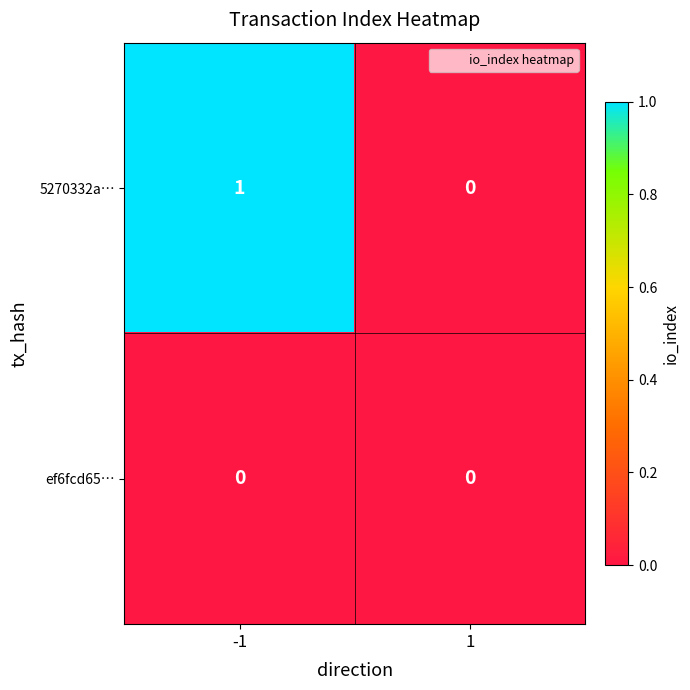

Which series has the widest spread of values?

5270332a…